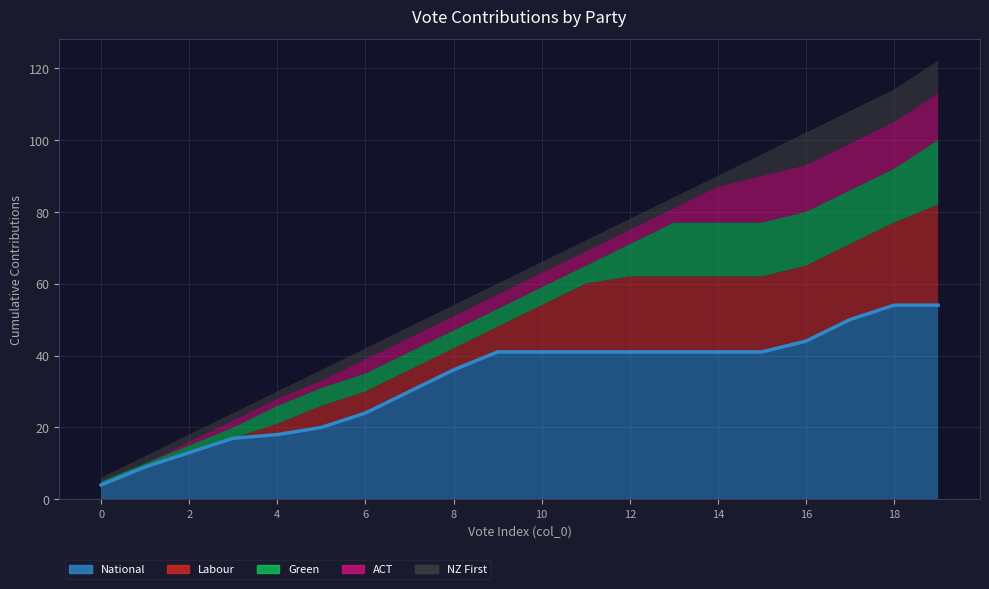

True or false: NZ First has more than 1 points higher than both neighbors.

False